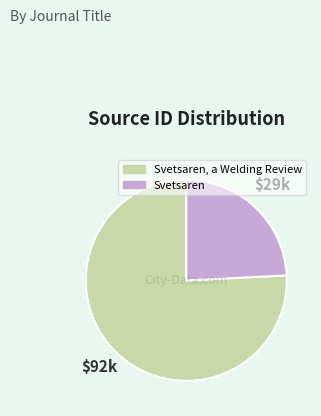

Is there any slice that represents more than half of the pie?

Yes